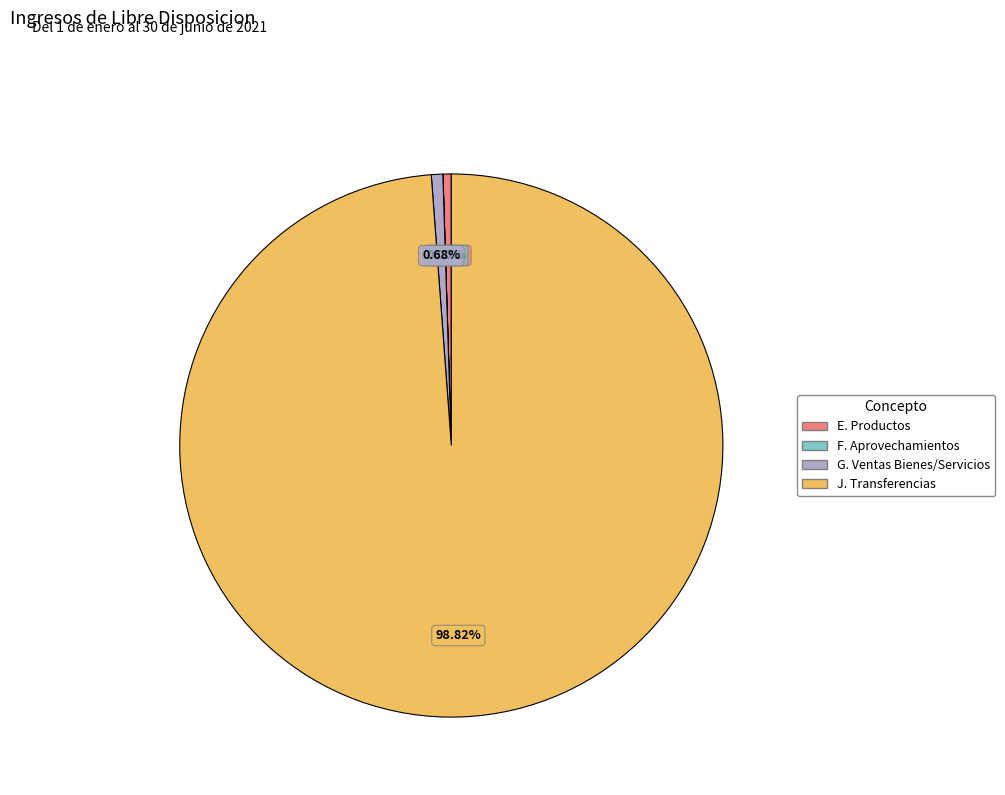

Is it true that J. Transferencias is 85% of the pie?

False